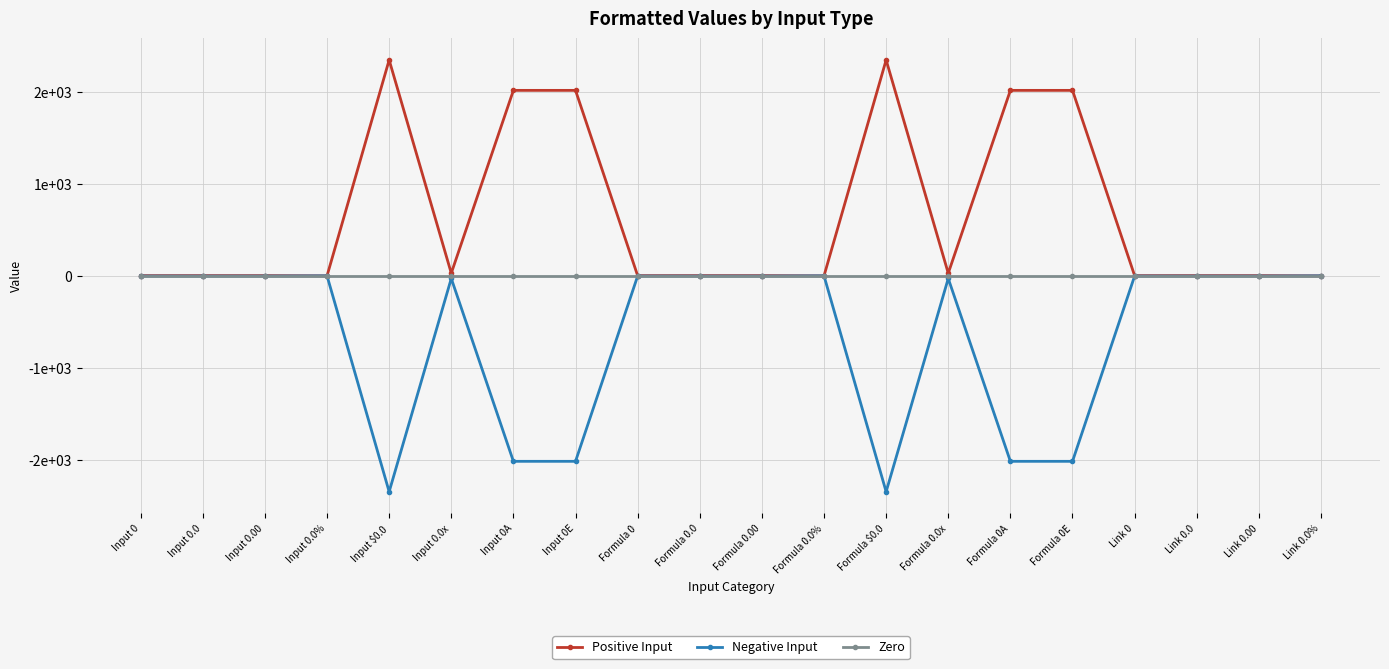

What is the sum of the Positive Input values at Input 0.0x and Link 0?

30.9